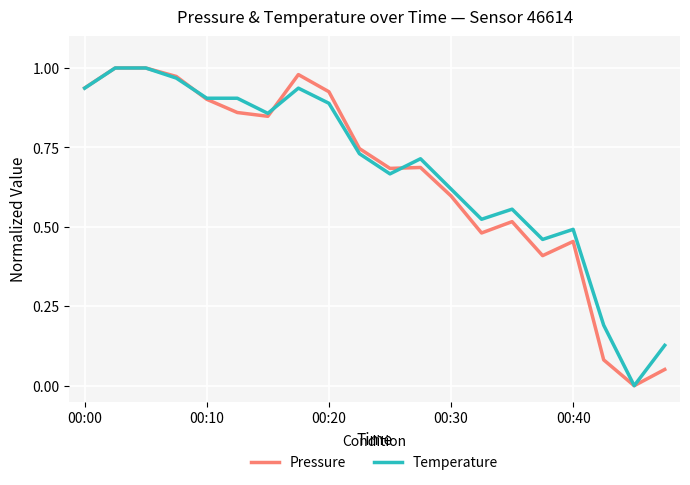

Which series has the largest total across all categories?

Temperature